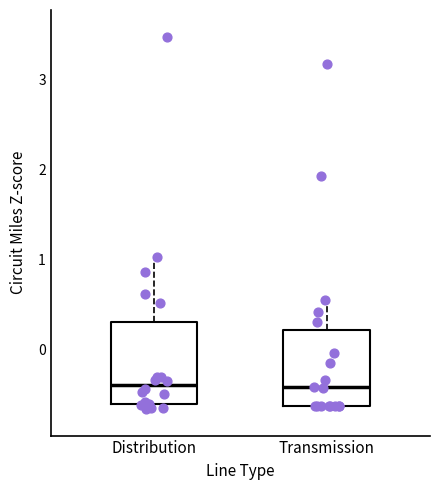

Reading left to right, transcribe this box plot: for each box, give where its median line is, the range the box spans, and where its two whiskers end, as read against the y-axis. The values are not printed on the chart, so give them approximately, as read against the axis.

Distribution: median -0.4, box -0.6 to 0.3, whiskers -0.7 to 1.0
Transmission: median -0.4, box -0.6 to 0.2, whiskers -0.6 to 0.6